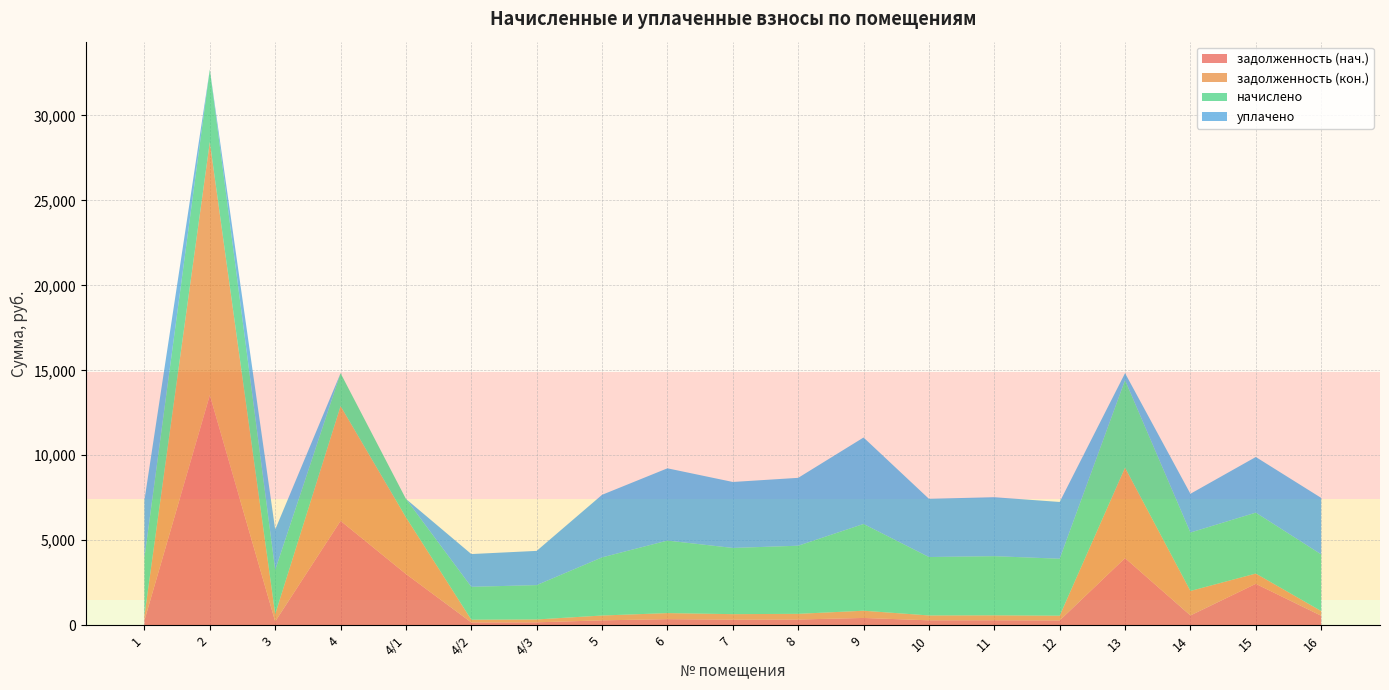

Reading left to right, list all the values displayed in this chart.

задолженность (нач.): 283.7	13541.7	216.7	6140.4	3013.2	161.3	168.5	284.2	355.7	324.7	334.1	425.5	286.6	290.2	279.4	3949.2	573.1	2434.1	555.8
задолженность (кон.): 283.7	14899.7	433.4	6756.1	3335.0	161.3	168.5	285.1	355.7	324.7	334.1	425.5	286.6	290.2	279.4	5323.5	1441.1	604.9	277.9
начислено: 3404.2	4268.2	2600.6	1935.4	1083.5	1935.4	2021.8	3421.4	4268.2	3896.6	4009.0	5106.2	3438.7	3481.9	3352.3	5149.4	3438.7	3585.6	3335.0
уплачено: 3392.3	0.0	2374.9	0.0	0.0	1928.6	2014.7	3682.8	4253.3	3883.1	3995.0	5088.5	3426.8	3469.8	3340.7	411.2	2280.5	3274.3	3323.5